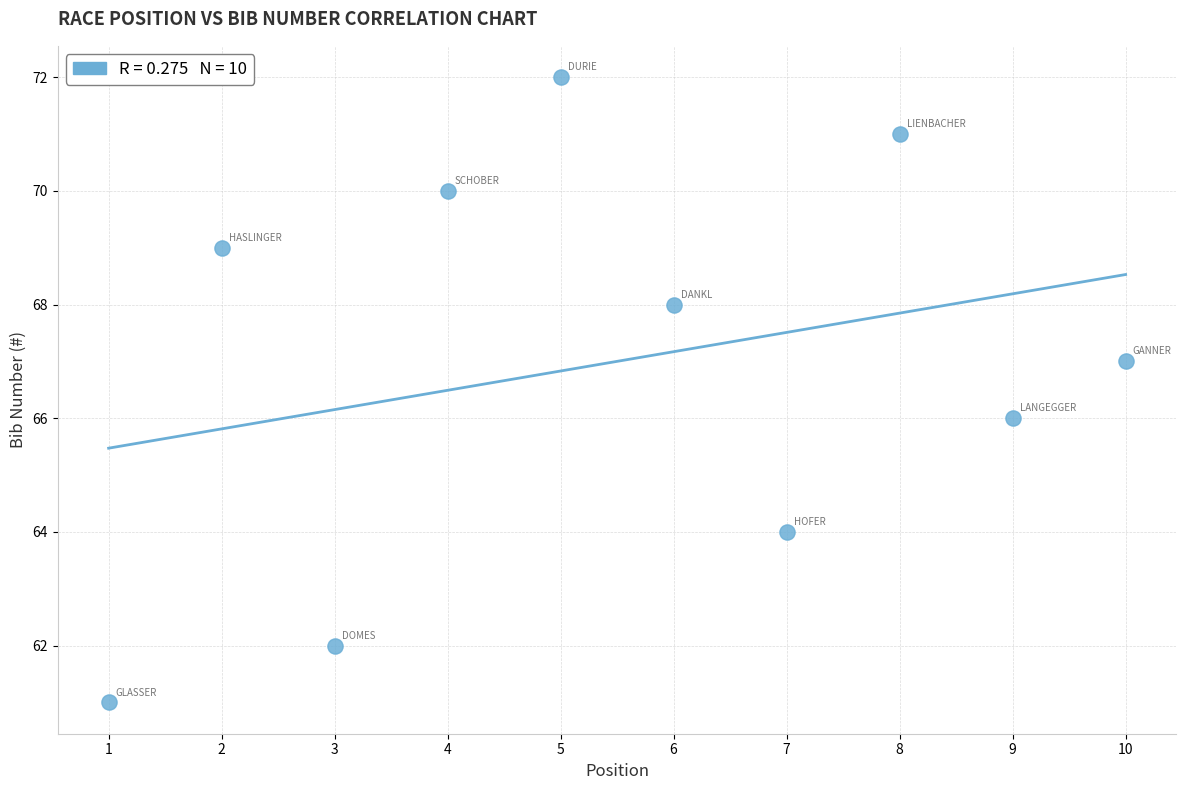

What is the range of Y values (max minus min)?

11